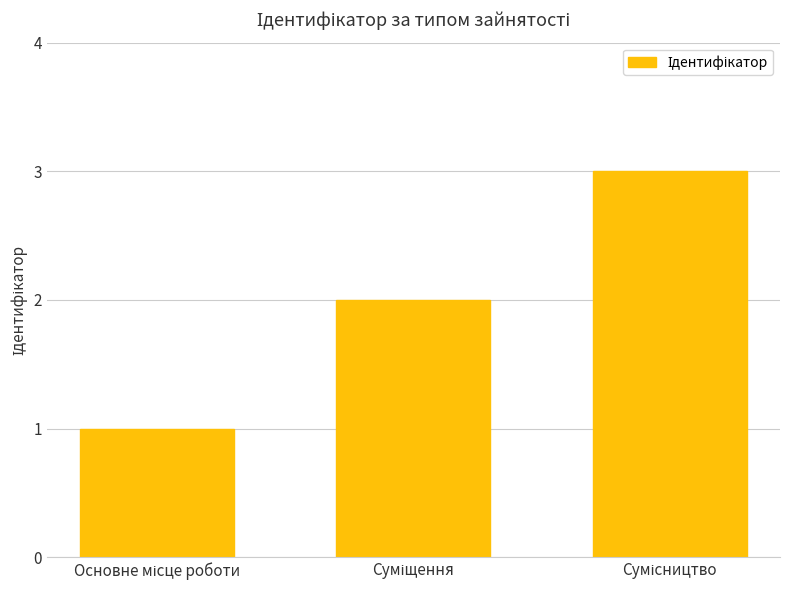

What is the sum of all values?

6